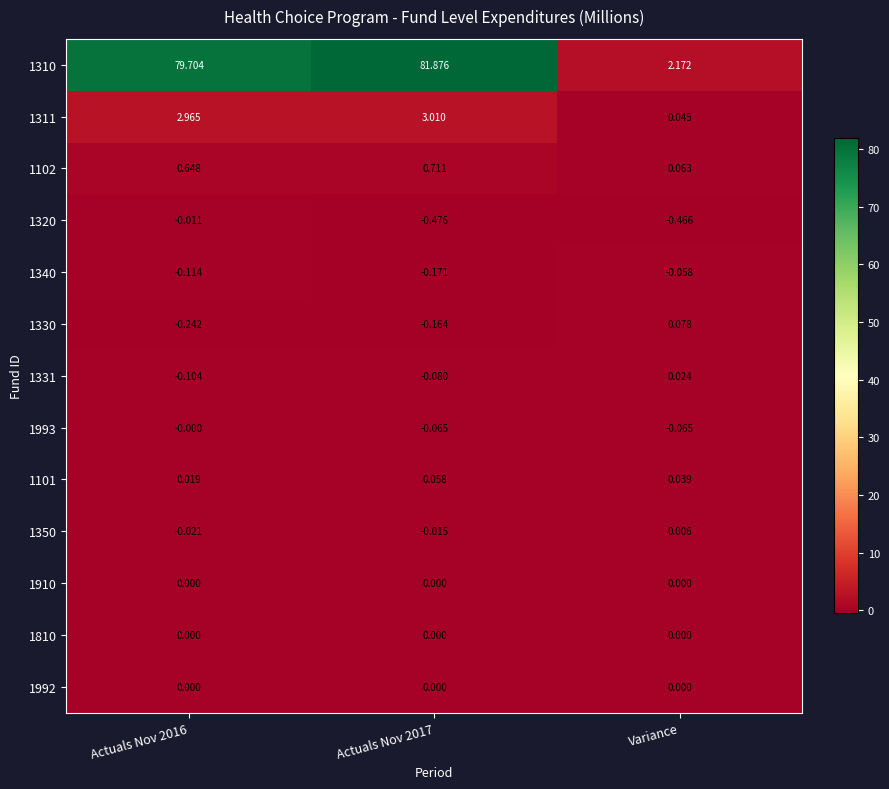

Which category has the lowest value in the 1102 series?

Variance